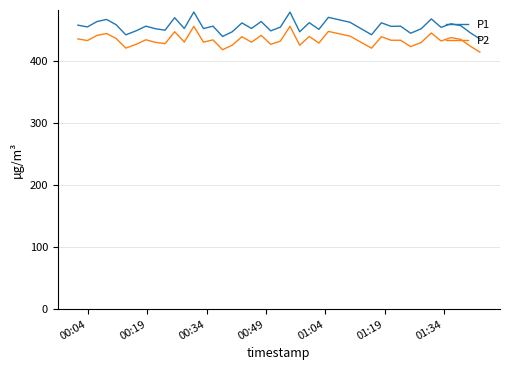

Which series has the largest total across all categories?

P1